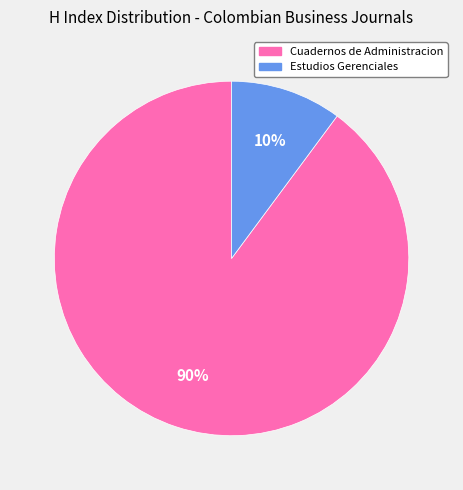

Which category has the biggest portion of the pie?

Cuadernos de Administracion